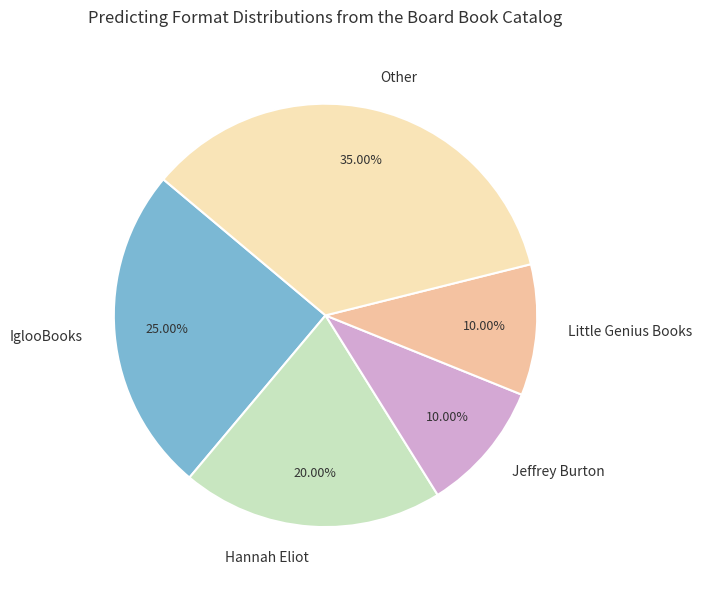

Combined, do Jeffrey Burton and Hannah Eliot account for over 50%?

No